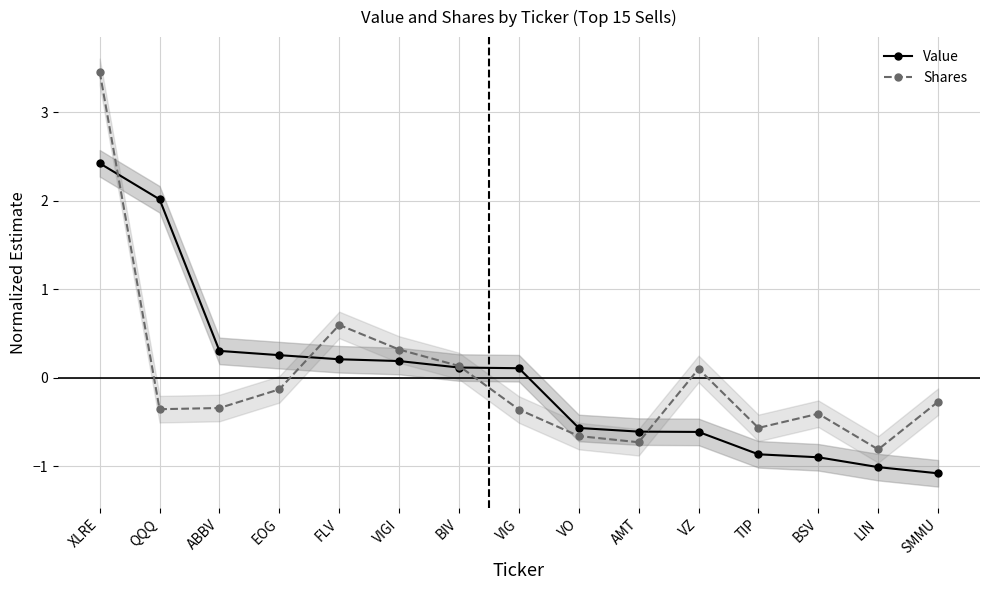

Does the chart display data point markers on the line(s)?

Yes